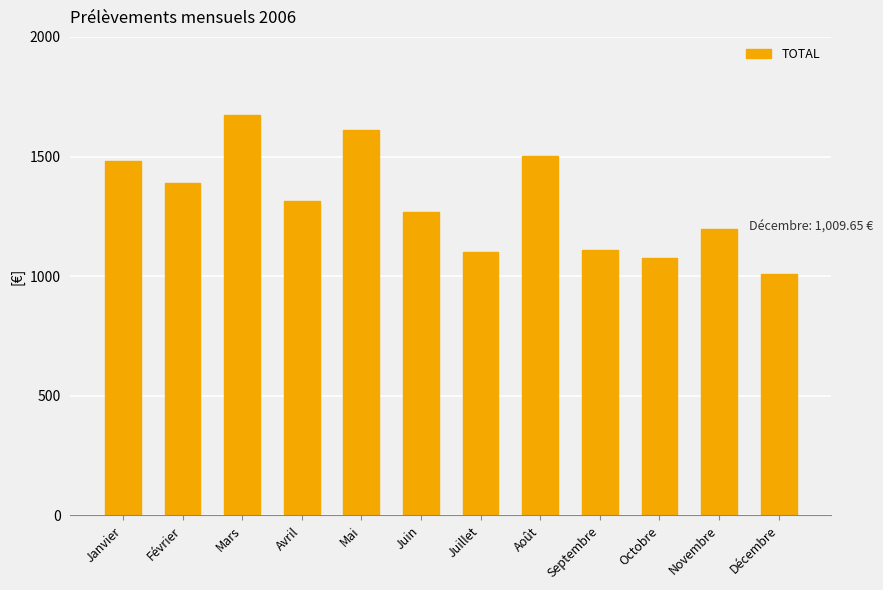

Is it true that the value at Juillet is 1718.2?

False